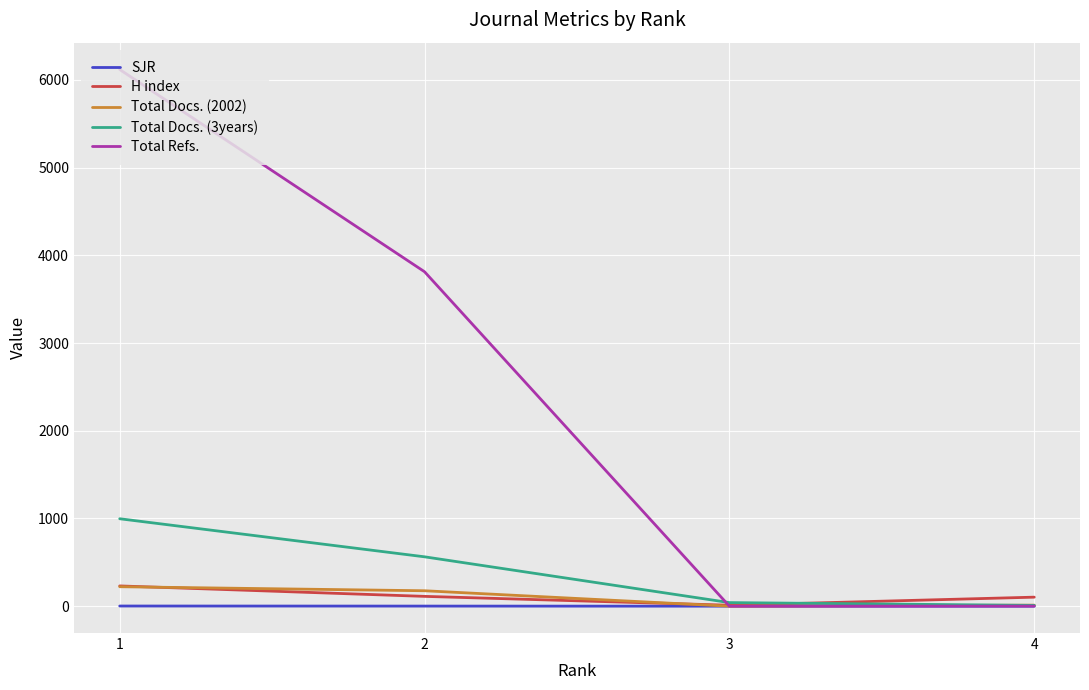

In Total Docs. (2002), how many points are lower than both neighbors (excluding endpoints)?

1